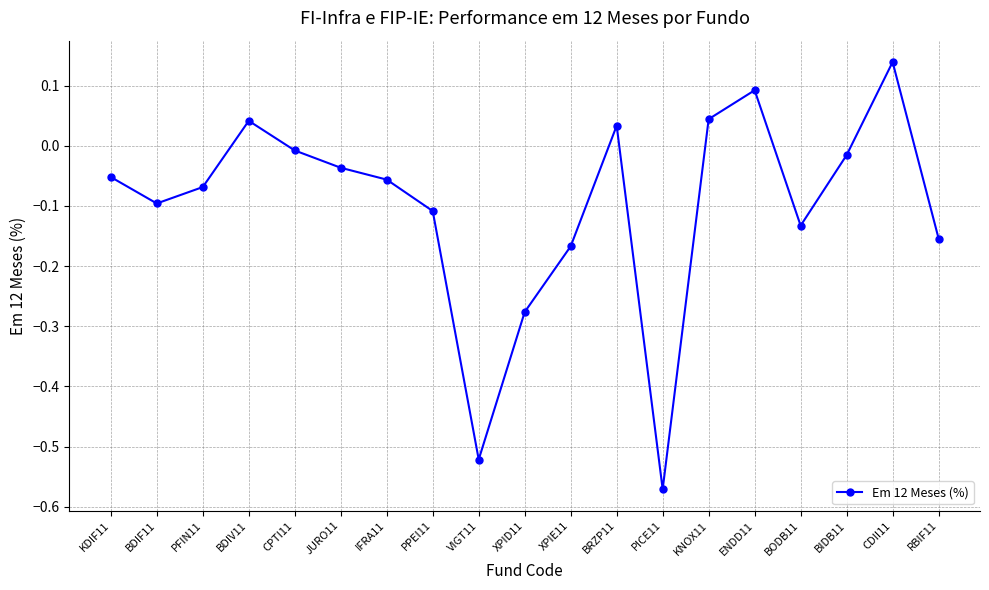

Which has a higher value, KDIF11 or PFIN11?

KDIF11